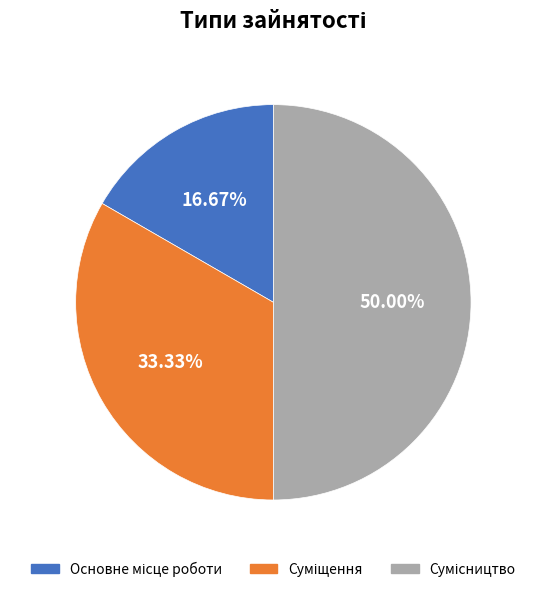

Is Суміщення the majority of the pie?

No